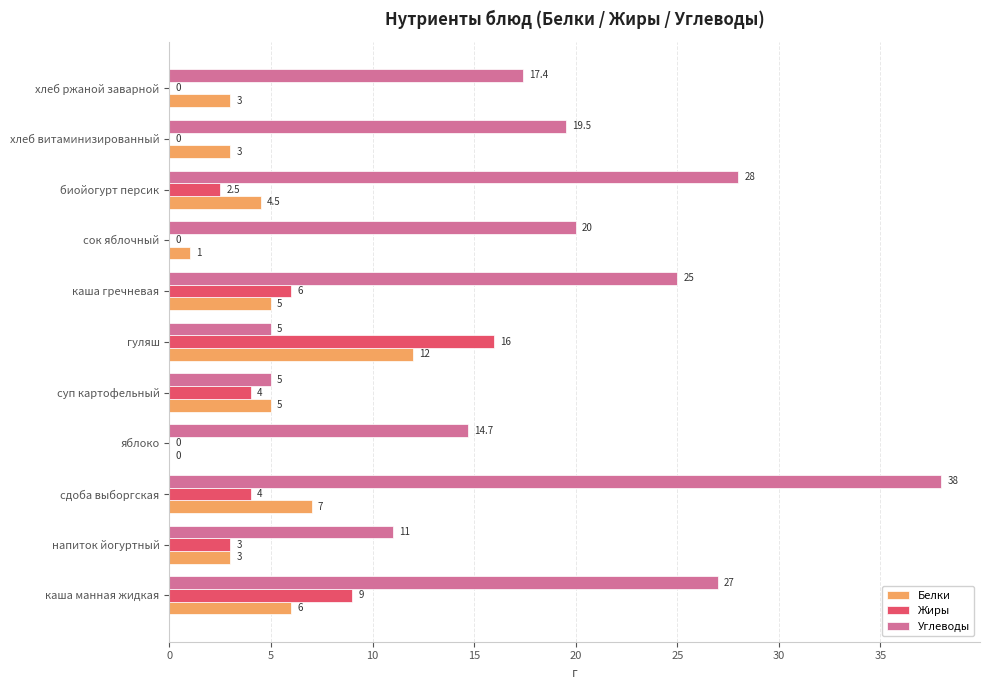

The value of Жиры at сок яблочный is -7.2. True or false?

False